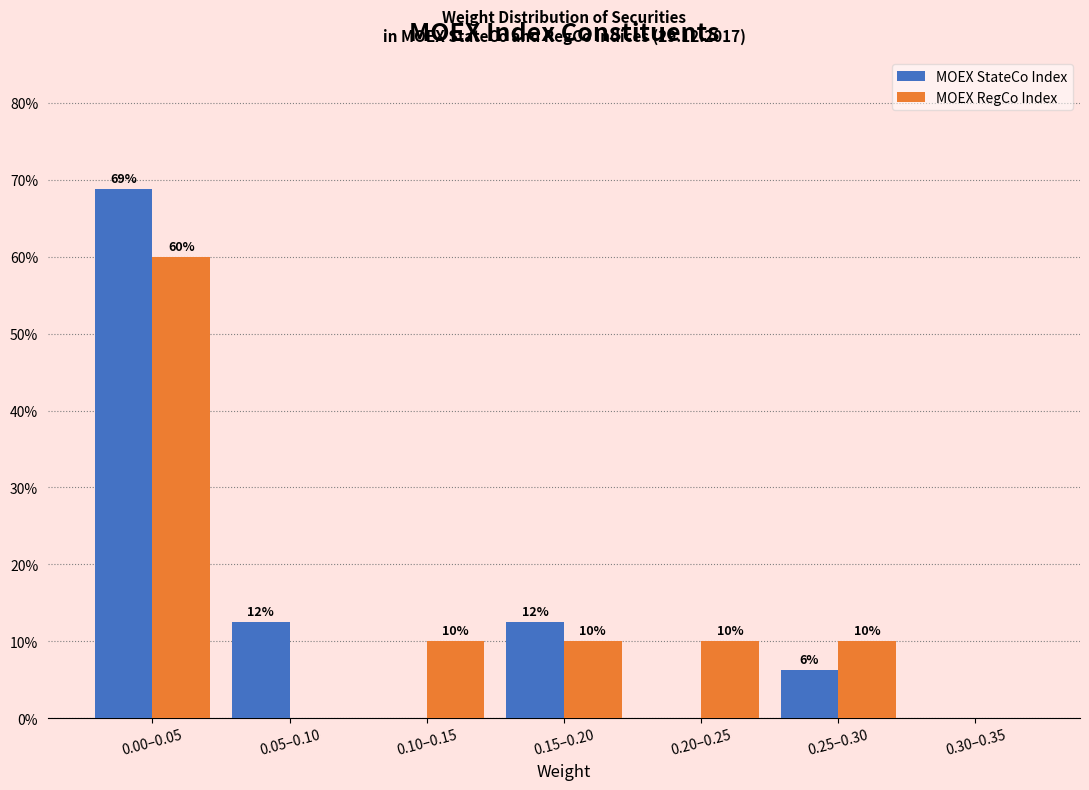

What is the highest value of the MOEX RegCo Index series?

60.0